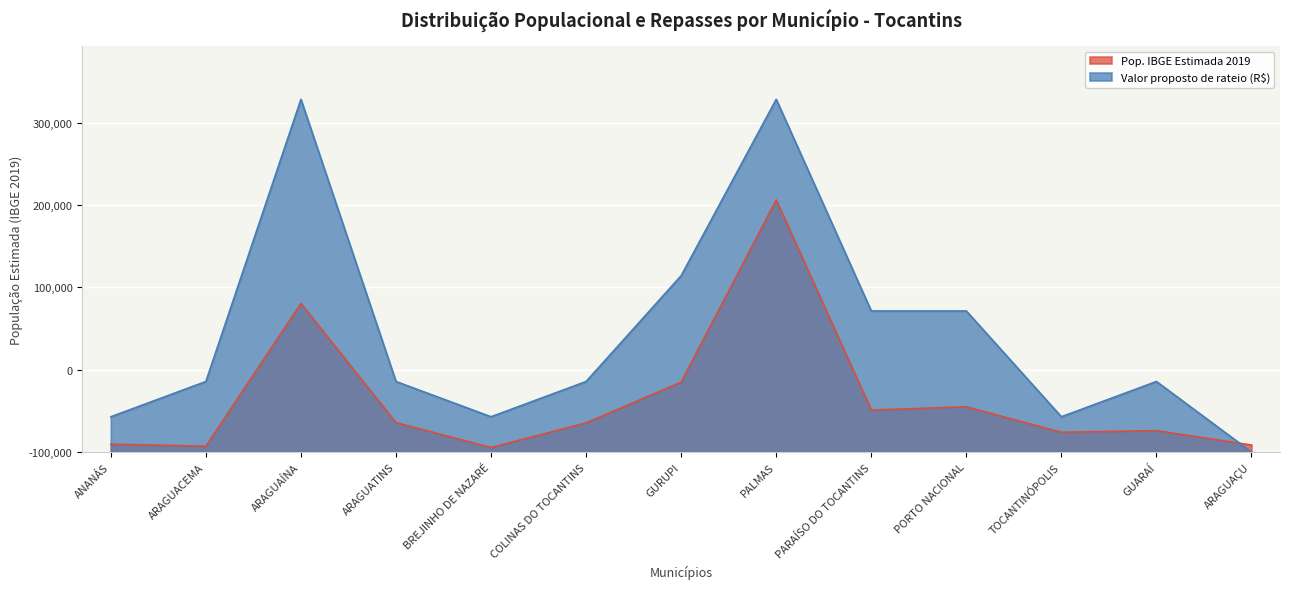

The value of Valor proposto de rateio at BREJINHO DE NAZARÉ is 42857.1. True or false?

True